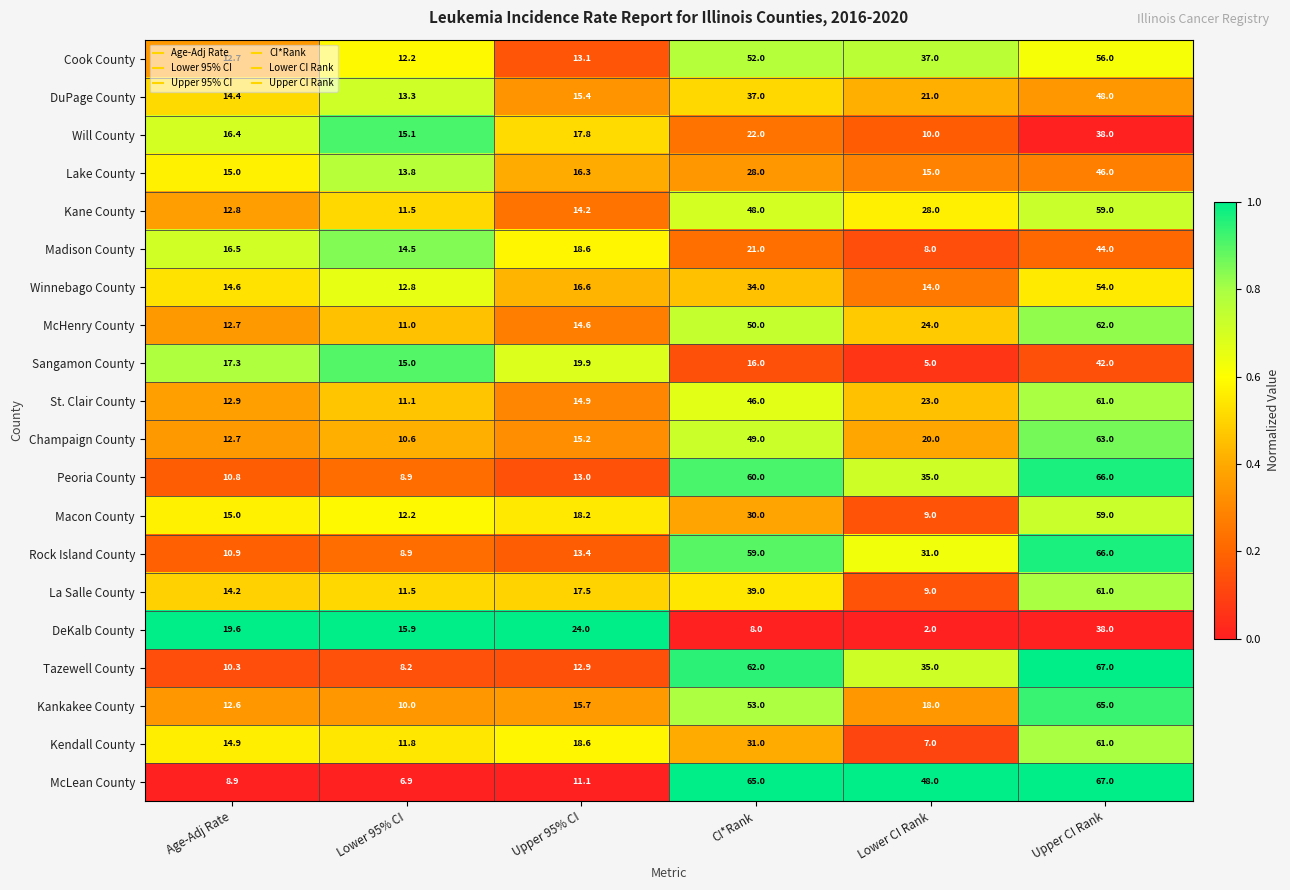

Which series has the widest spread of values?

McLean County